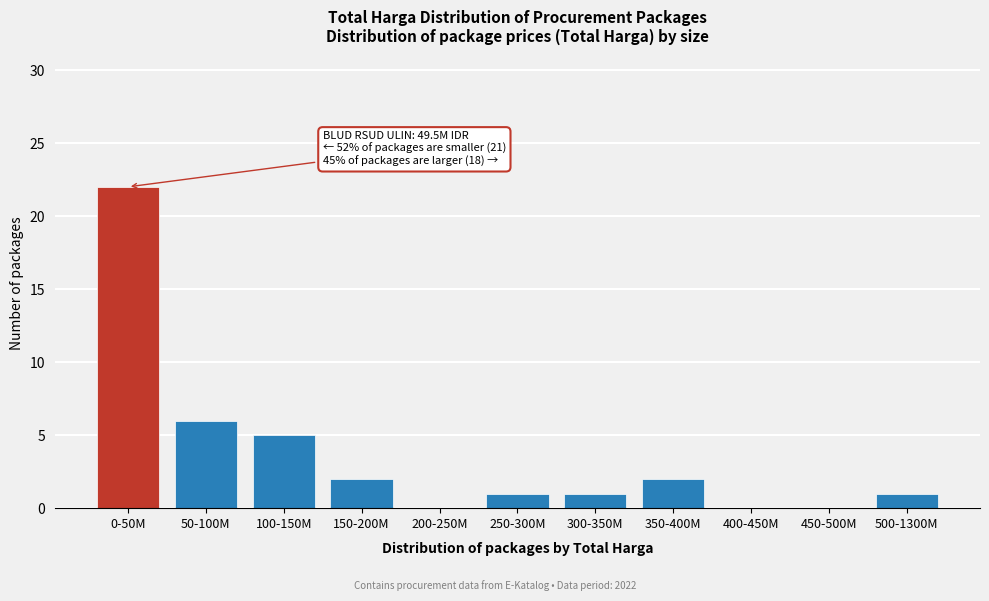

Reading left to right, extract all data points from this chart.

0-50M=22	50-100M=6	100-150M=5	150-200M=2	200-250M=0	250-300M=1	300-350M=1	350-400M=2	400-450M=0	450-500M=0	500-1300M=1